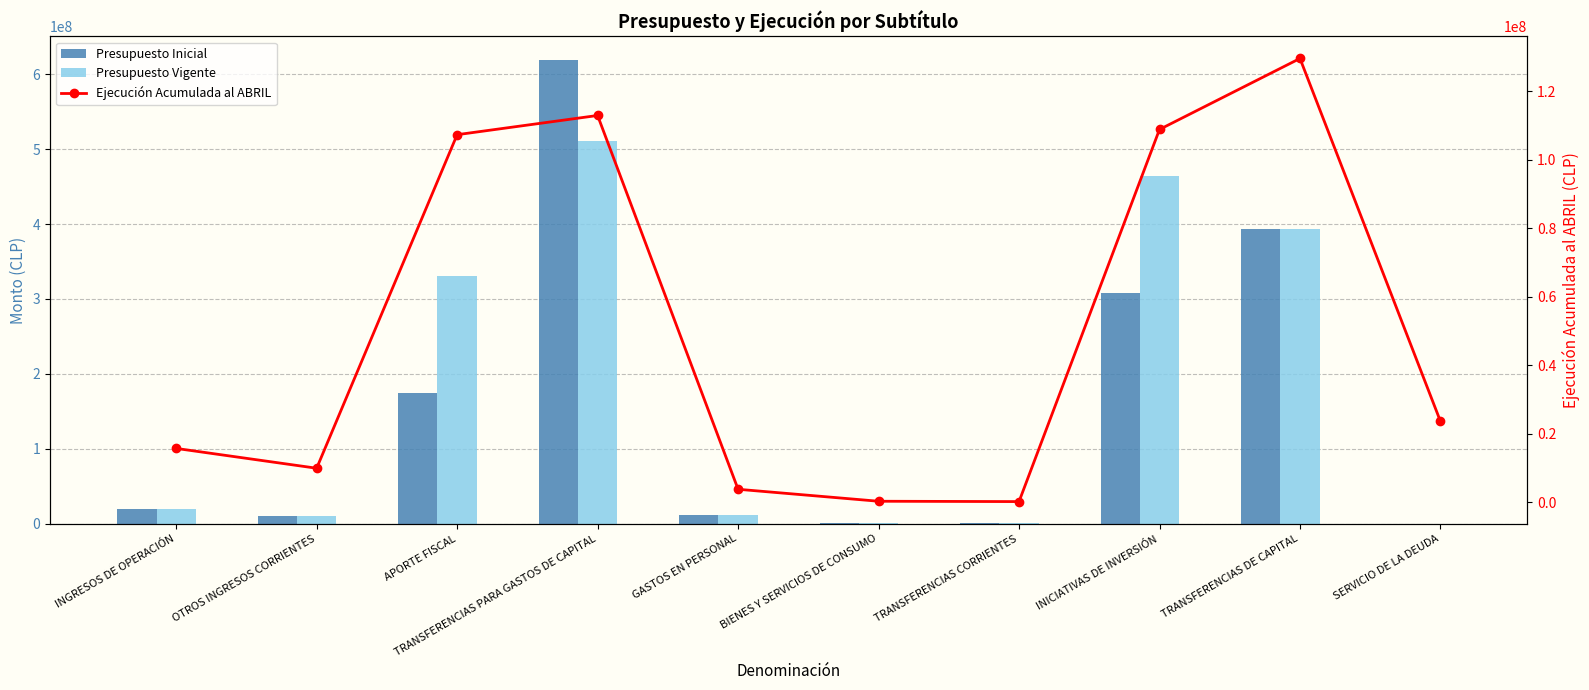

What is the label of the 5th bar from the right?

BIENES Y SERVICIOS DE CONSUMO